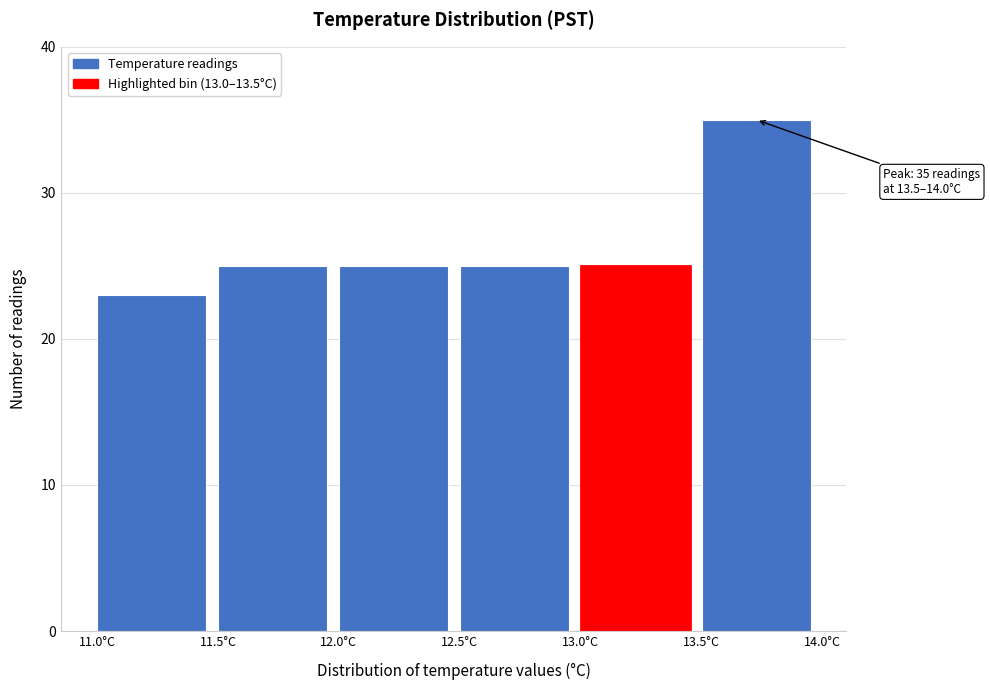

Which range on the x-axis has the tallest bar?

13.5 to 14.0